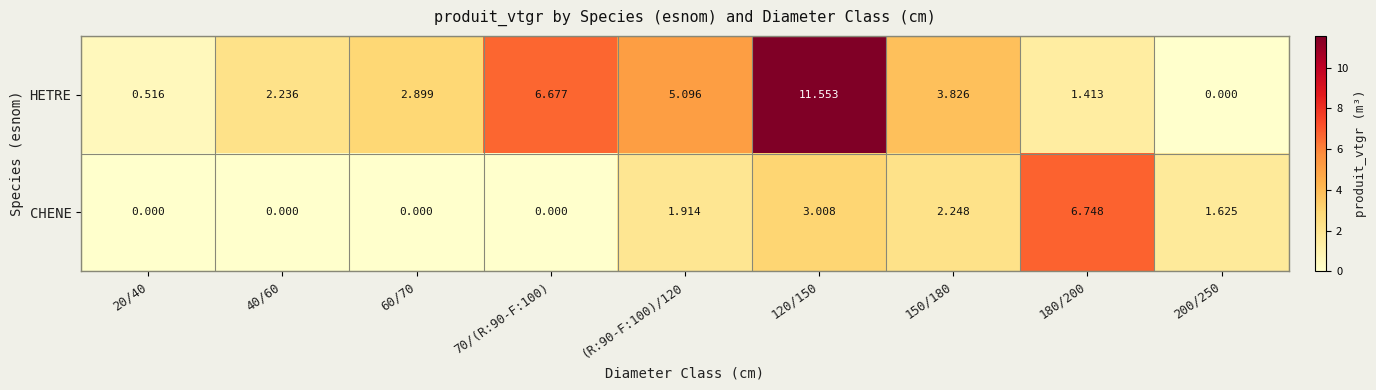

Which series changed the most between 20/40 and 40/60?

HETRE